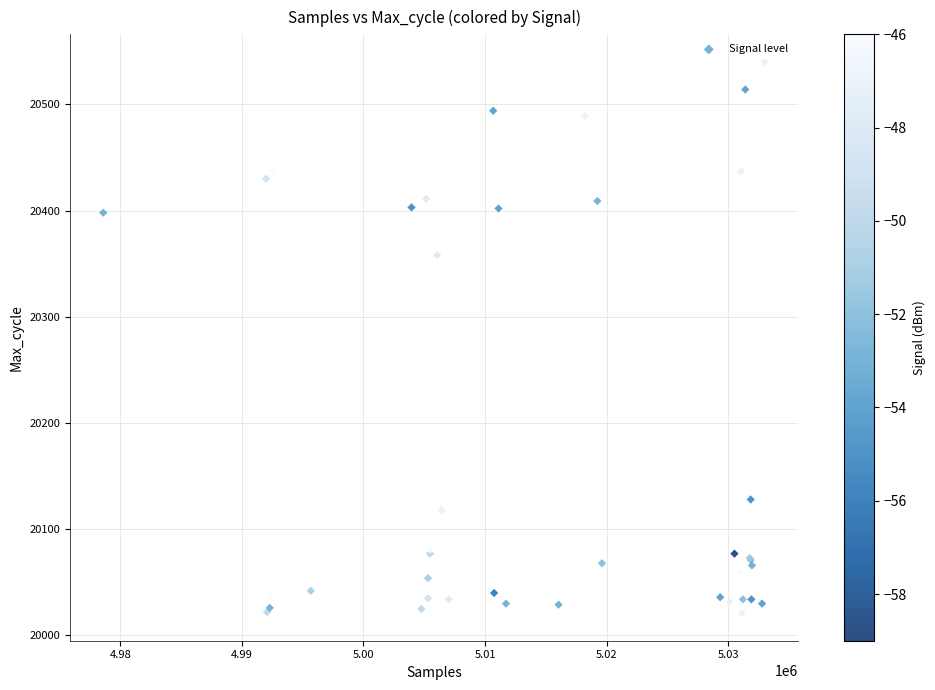

What Y value in the scatter plot is closest to 20280?

20358